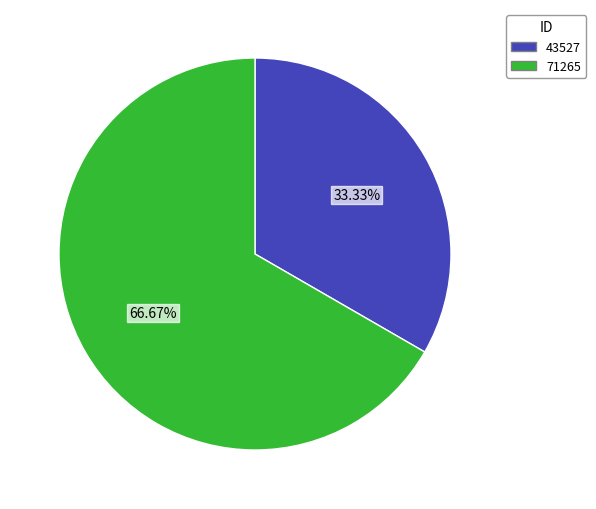

Is 43527 the majority of the pie?

No